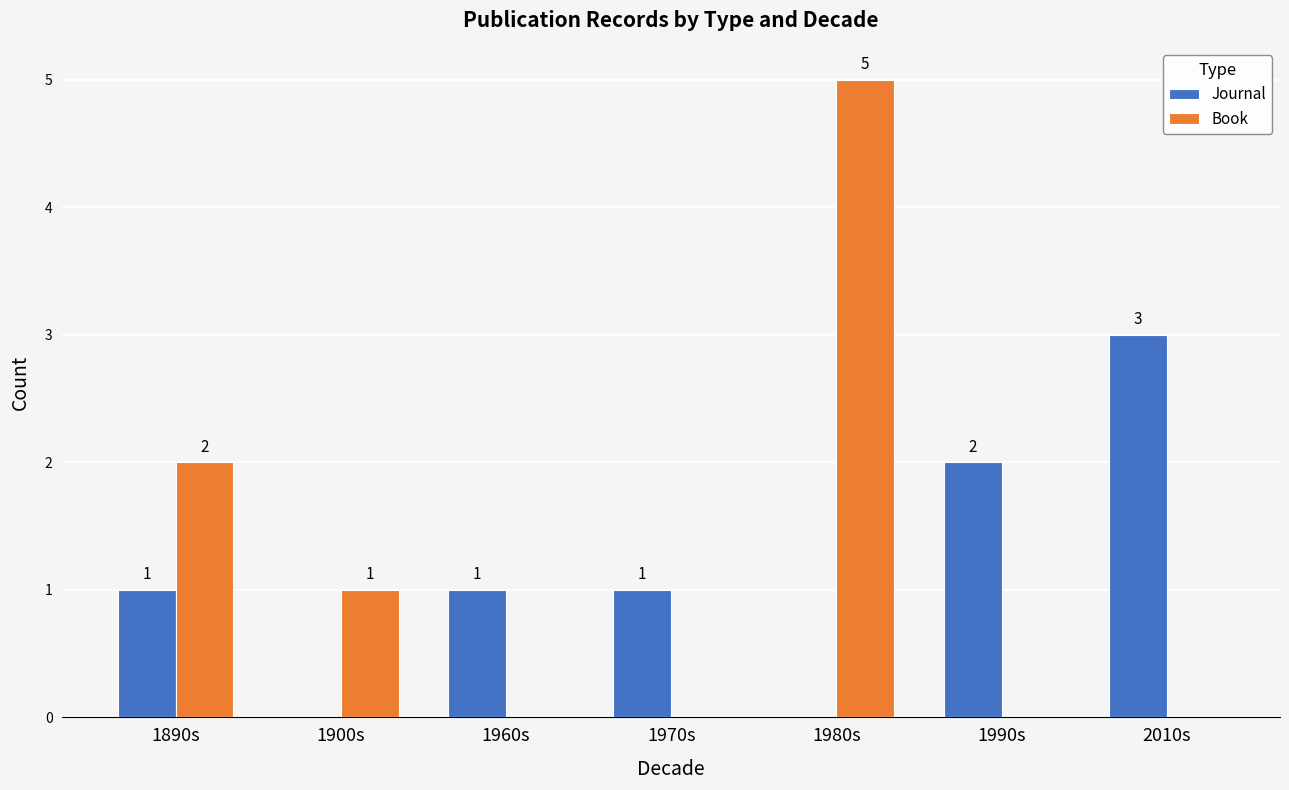

Is the value of Book at 1990s greater than the value of Journal at 1960s?

No